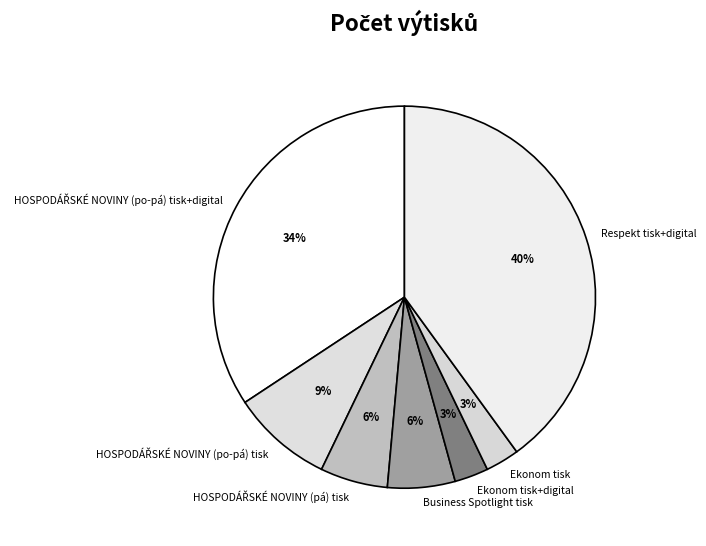

Is the sum of Ekonom tisk and Respekt tisk+digital greater than half?

No